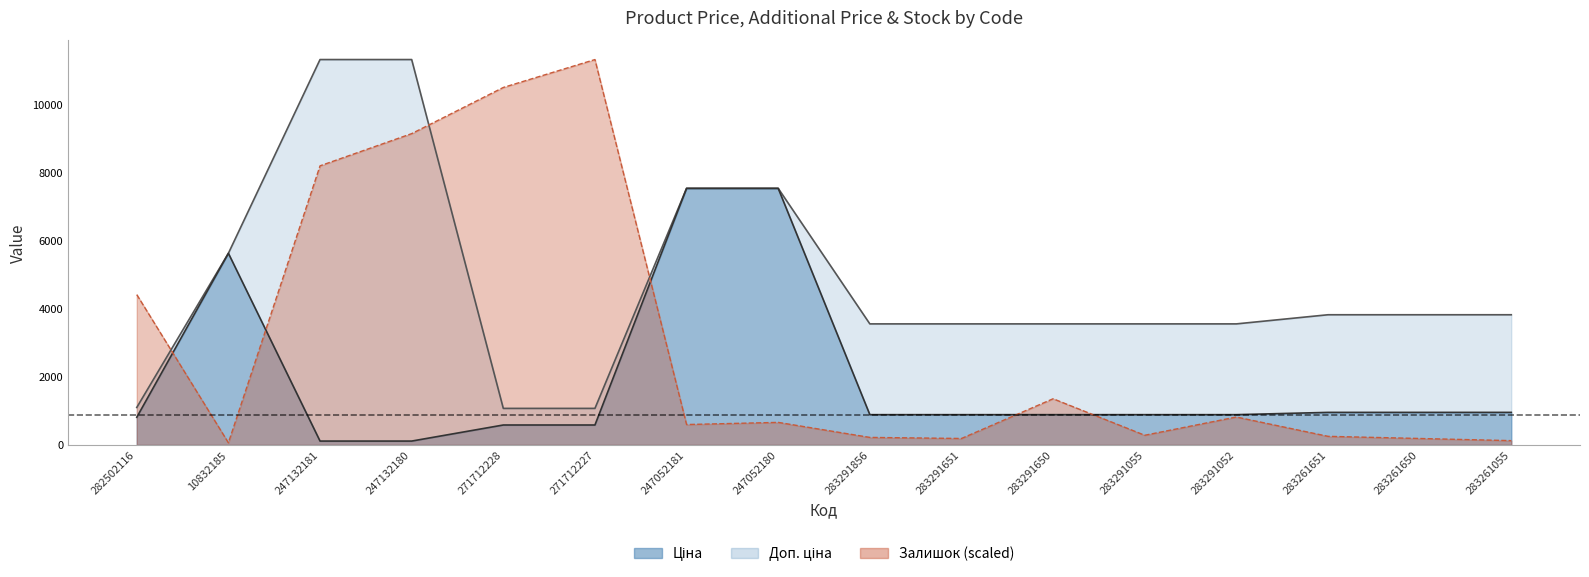

Is the value of Доп. ціна at 247052181 greater than the value of Ціна at 271712228?

Yes